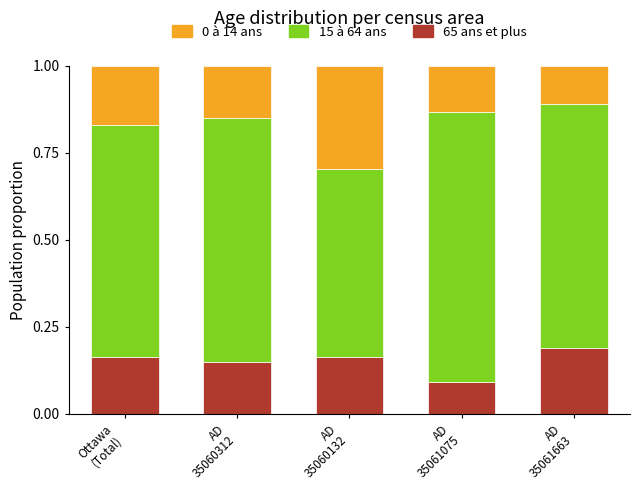

Count the 0 à 14 ans values in the range 0 to 1.

5